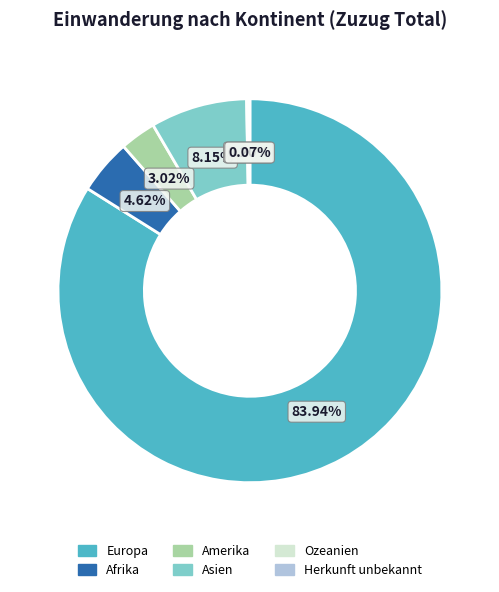

Approximately how many times larger is the value at Amerika compared to Afrika?

0.7